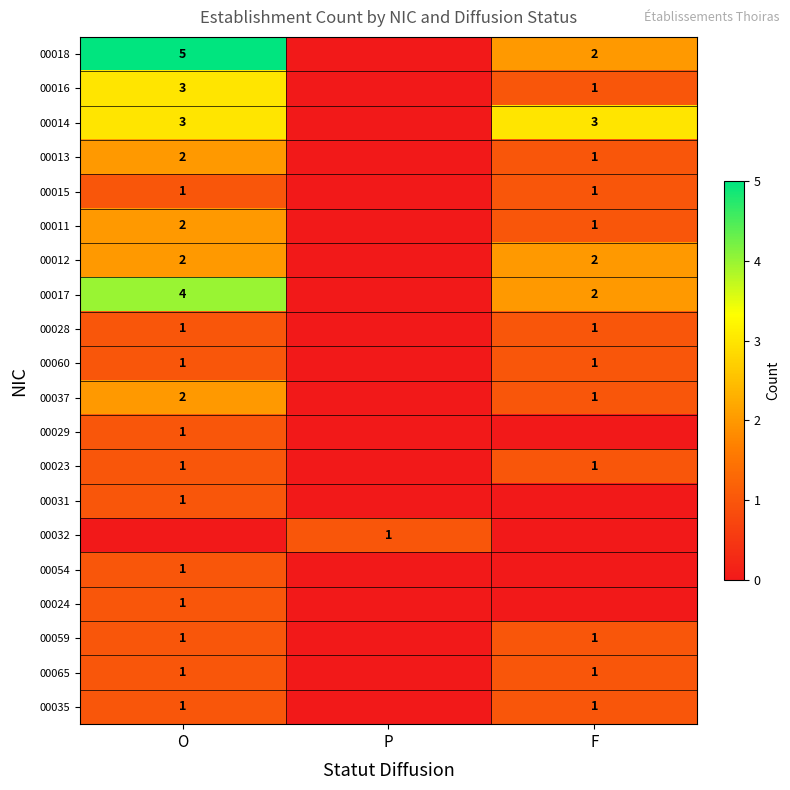

Is the value of 00014 at F greater than the value of 00018 at O?

No